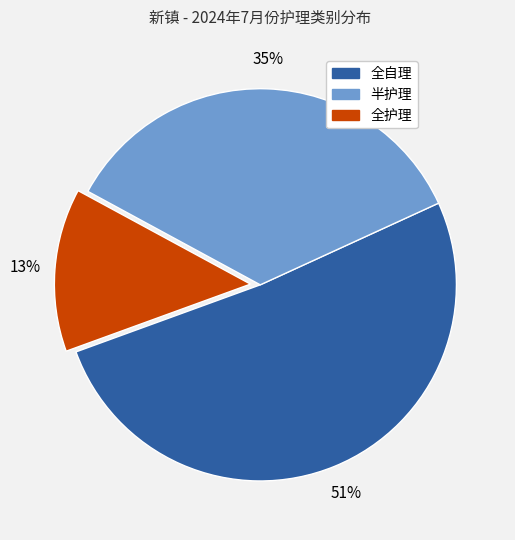

Is the sum of 半护理 and 全自理 greater than half?

Yes